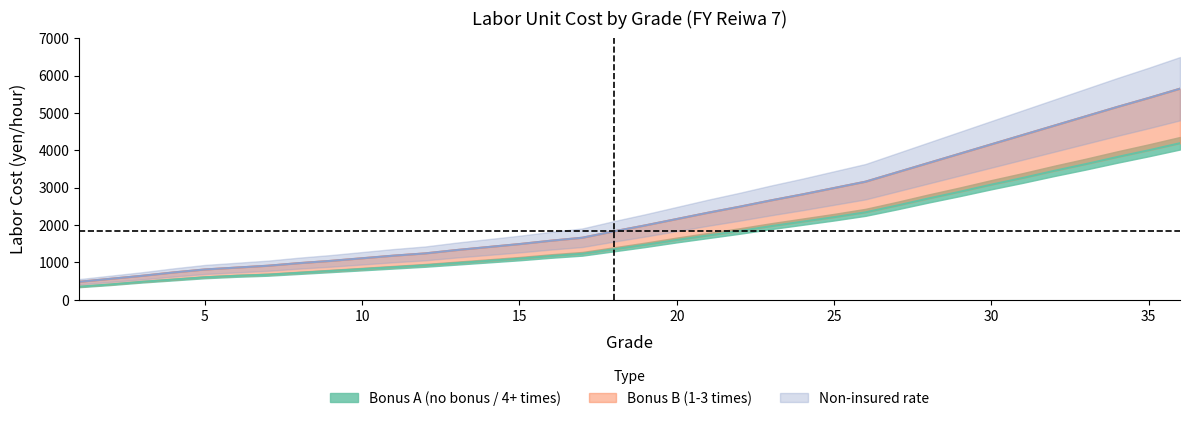

Which has a higher value, 25 or 11?

25